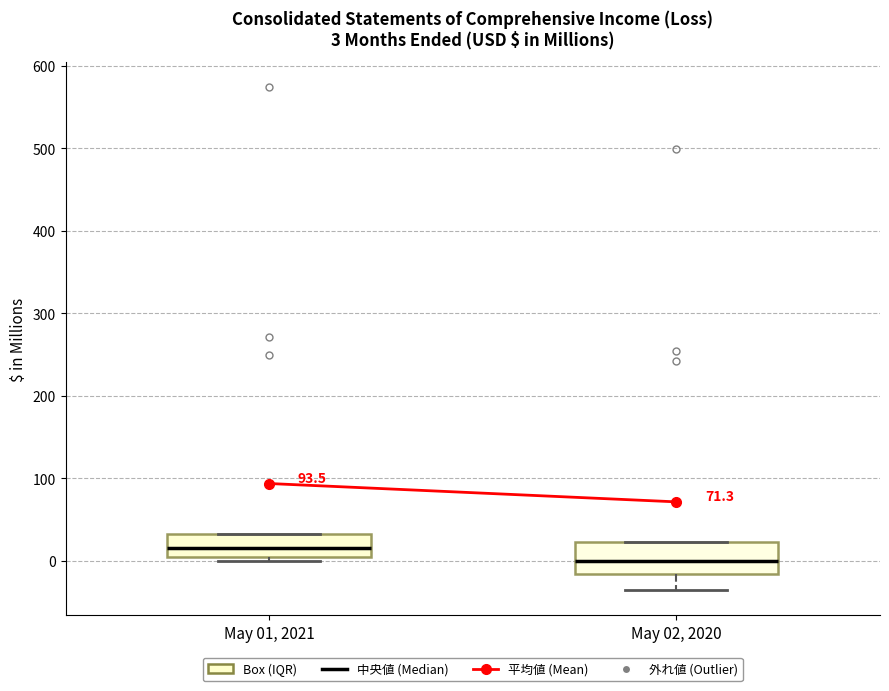

Which box has the highest median line?

May 01, 2021